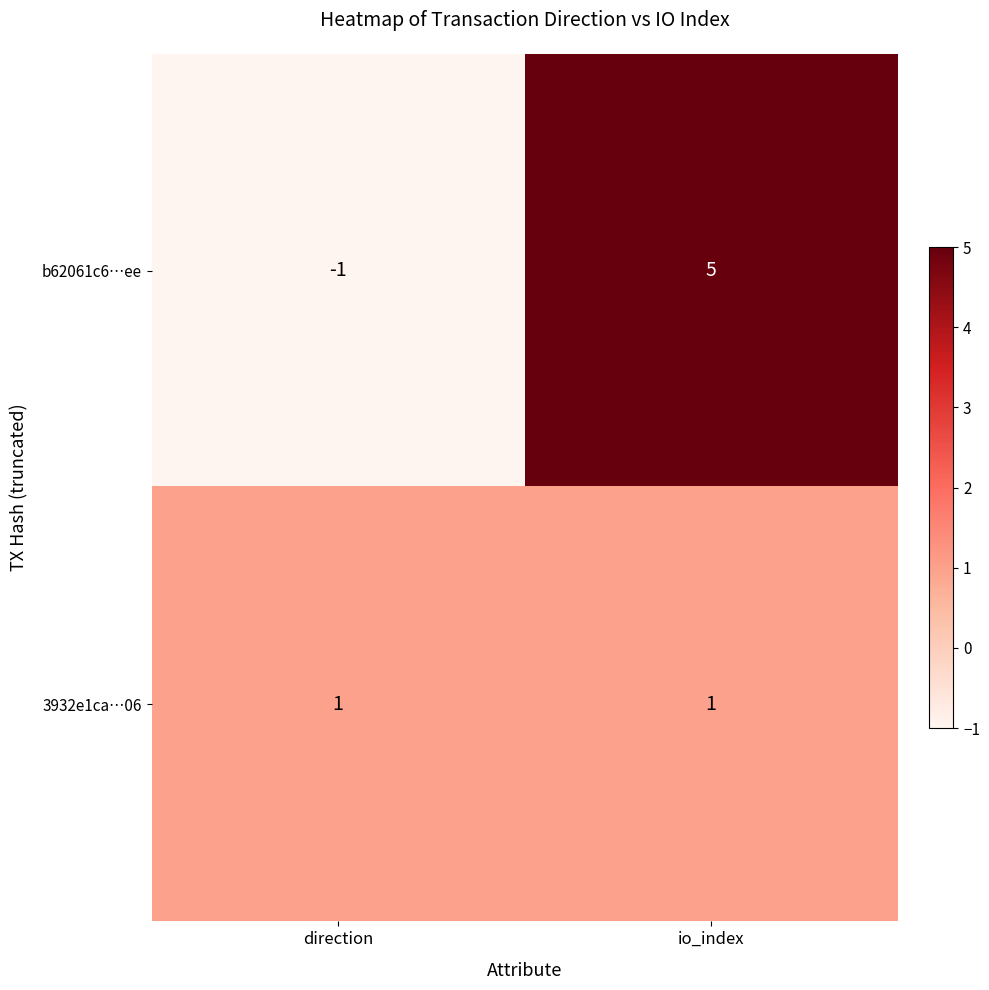

How many data points does each series have?

2